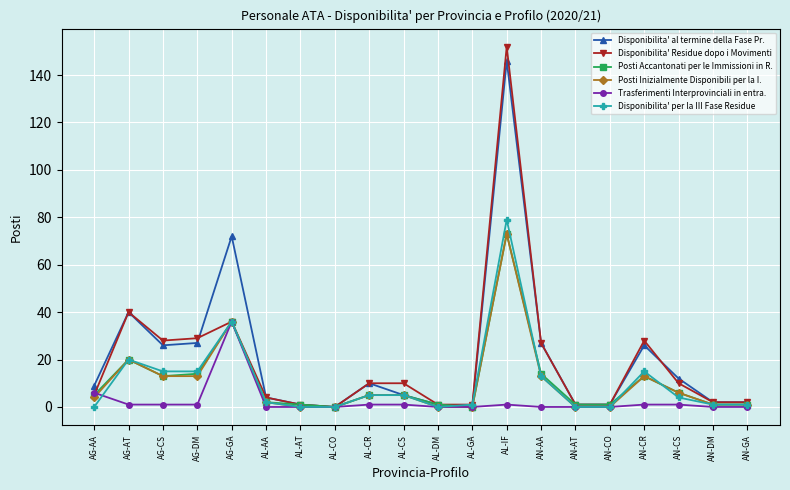

The Posti Accantonati per le Immissioni in R. series shows 1 at AL-AT. True or false?

True